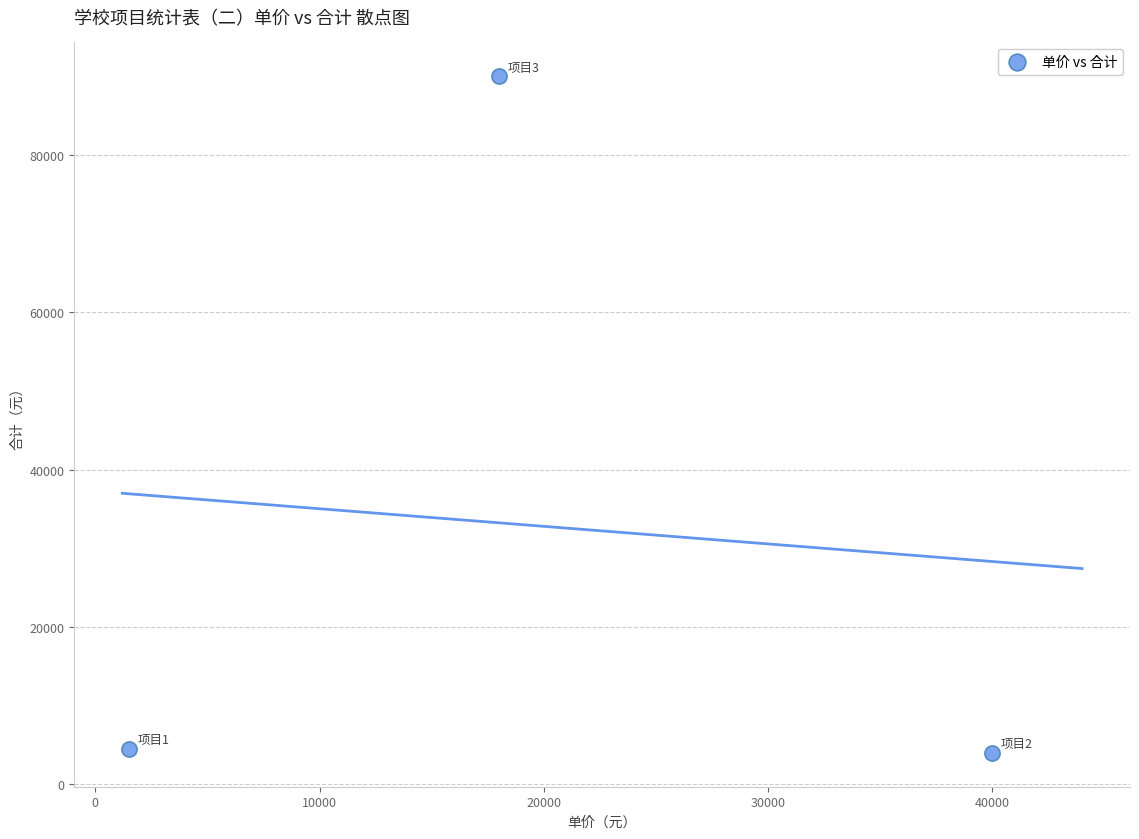

What is the average Y value?

32833